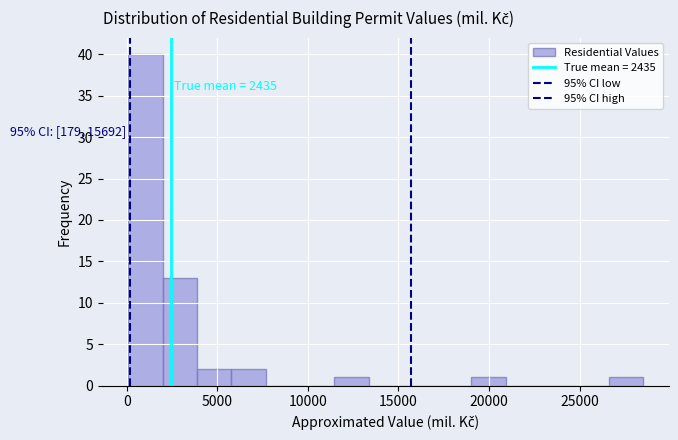

Around what value on the x-axis is the tallest bar? Give the approximate position of its centre, as read against the axis.

1000